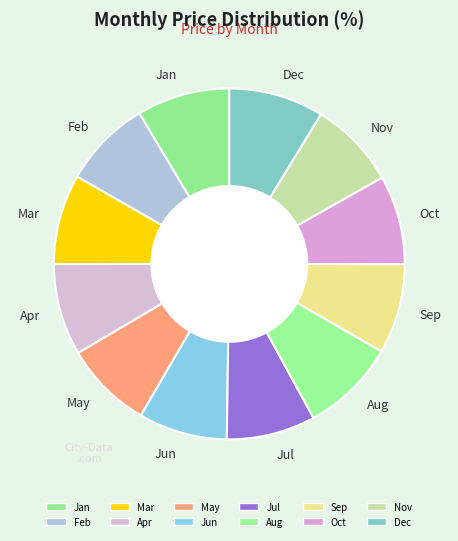

How many segments does this pie chart have?

12